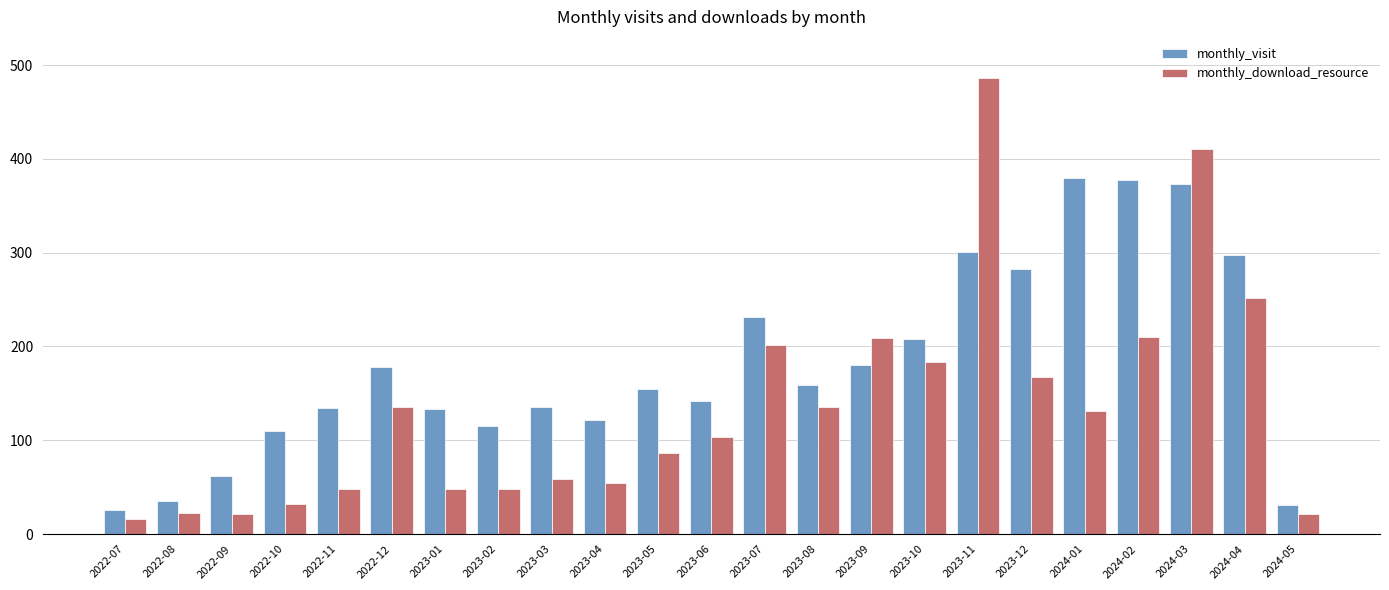

What is the highest value of the monthly_visit series?

380